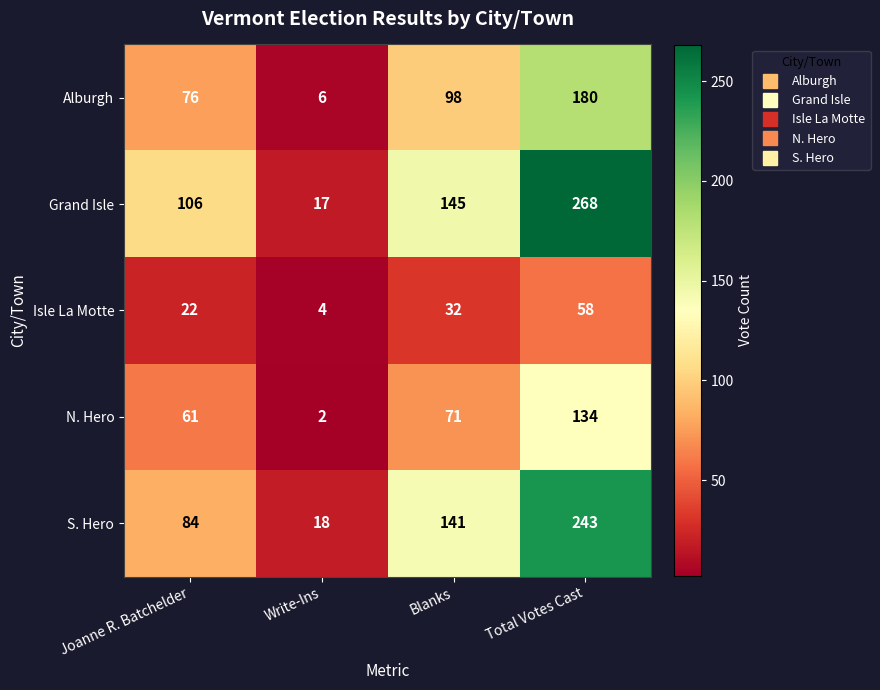

Read the N. Hero value at Blanks.

71